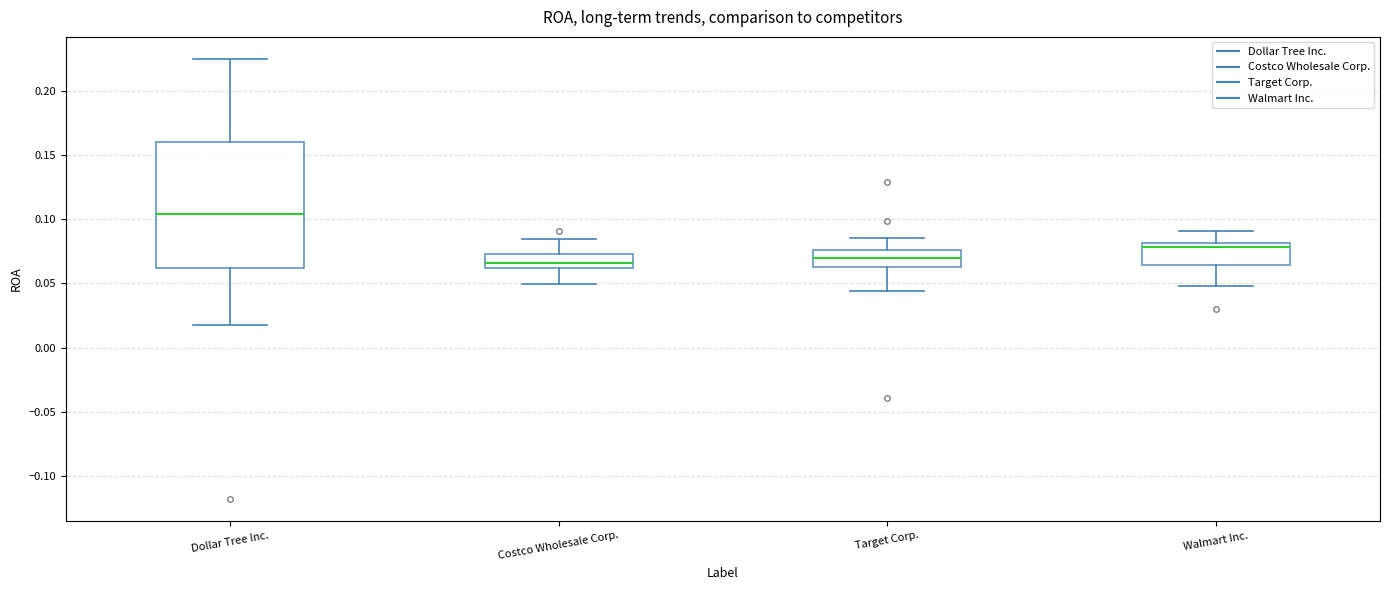

Which box has the highest median line?

Dollar Tree Inc.